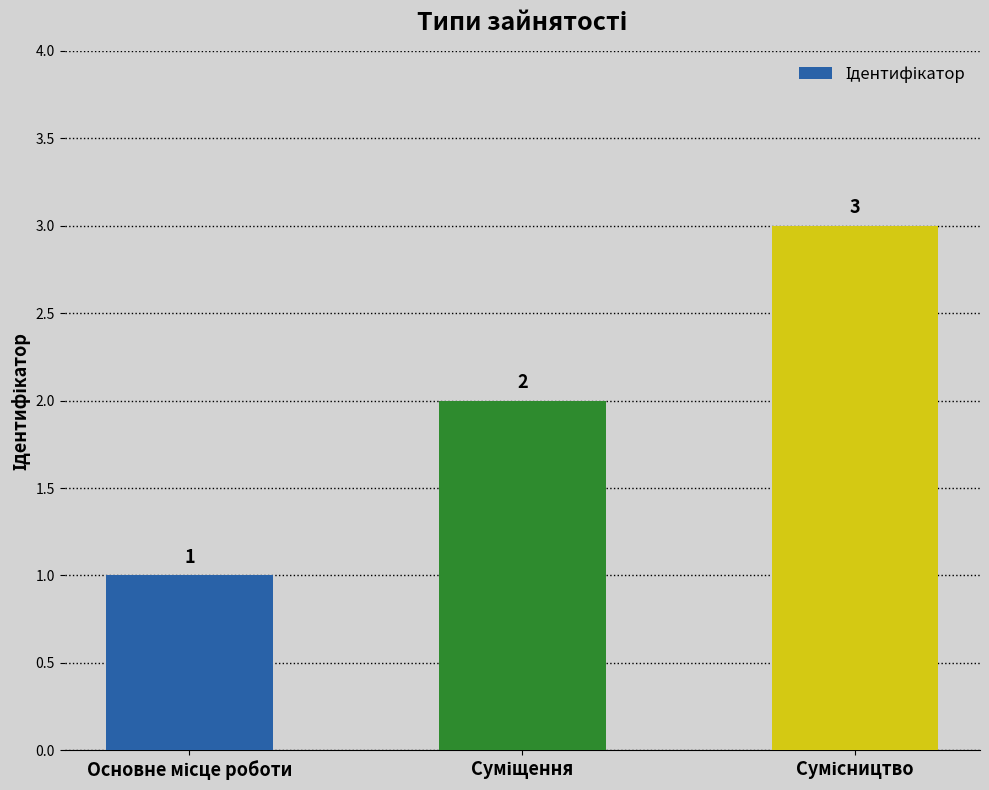

Count the values in the range 1 to 3.

3